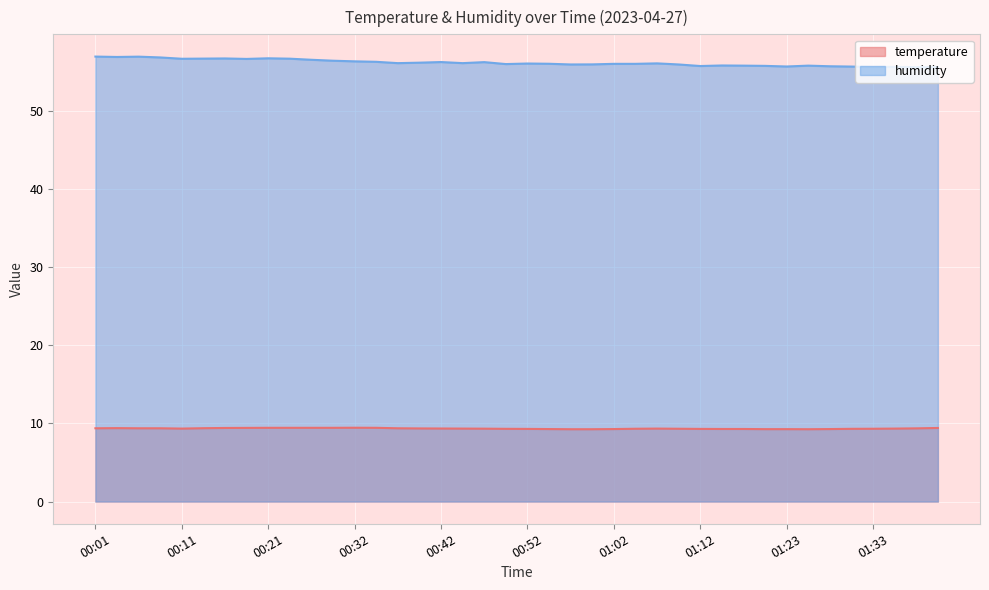

Which category has the highest value in the temperature series?

00:32